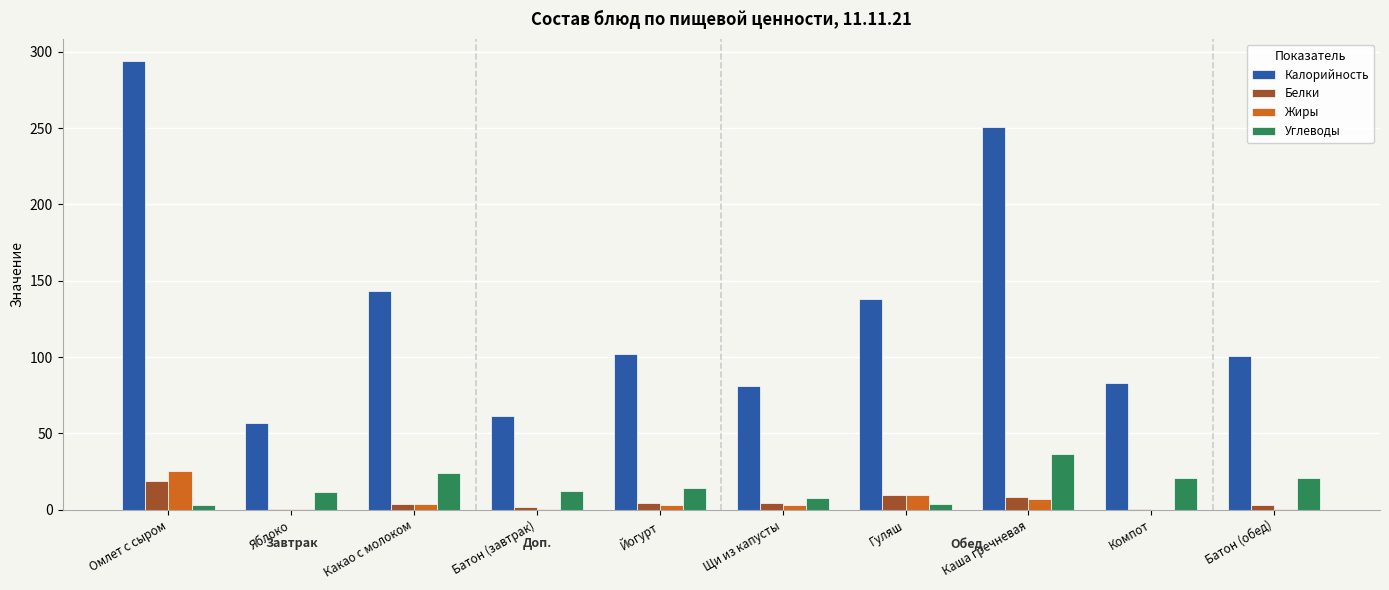

What value does the Углеводы series have at Йогурт?

14.1